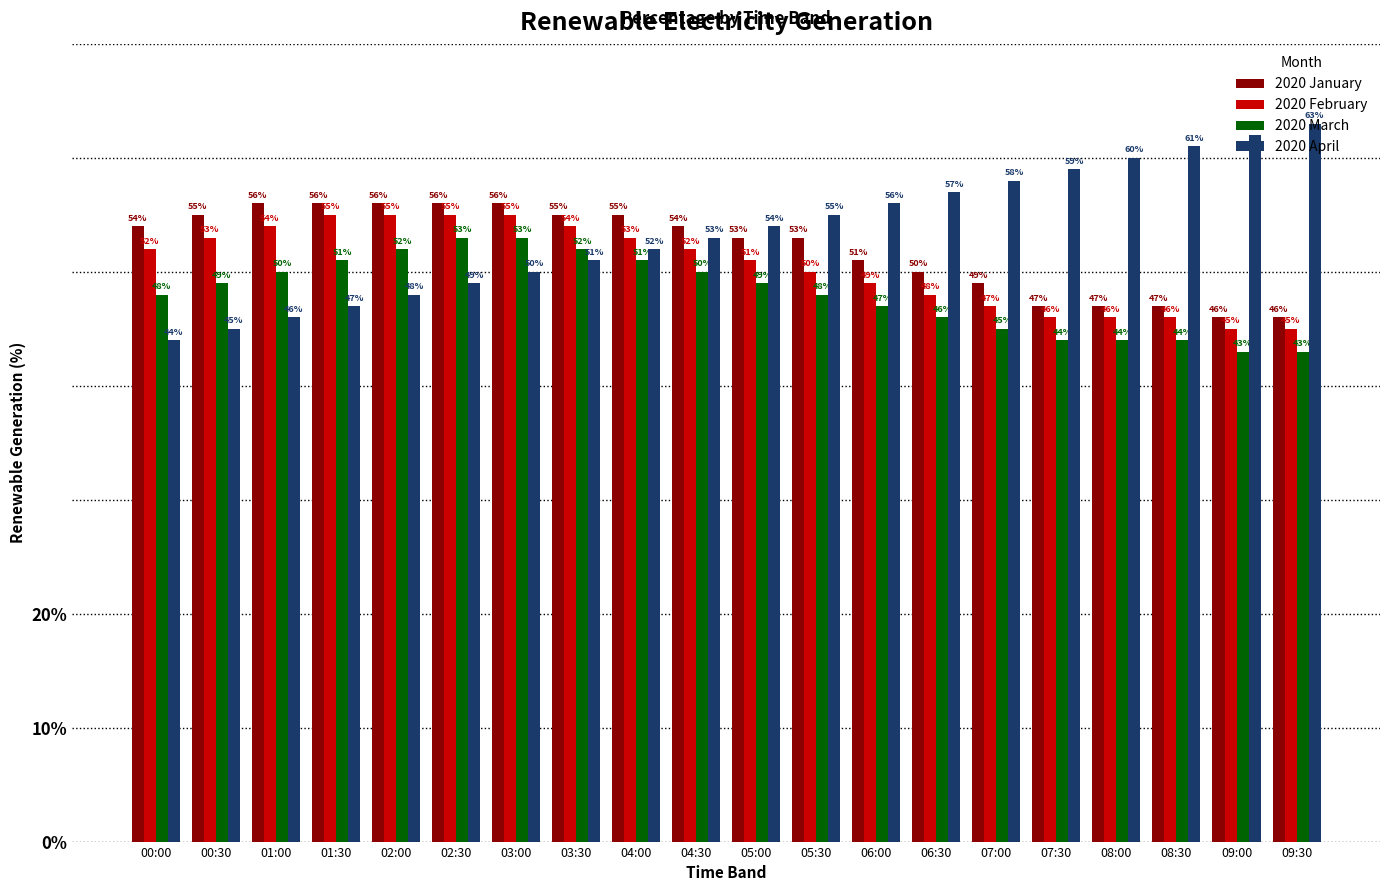

What is the maximum value shown in the chart?

63